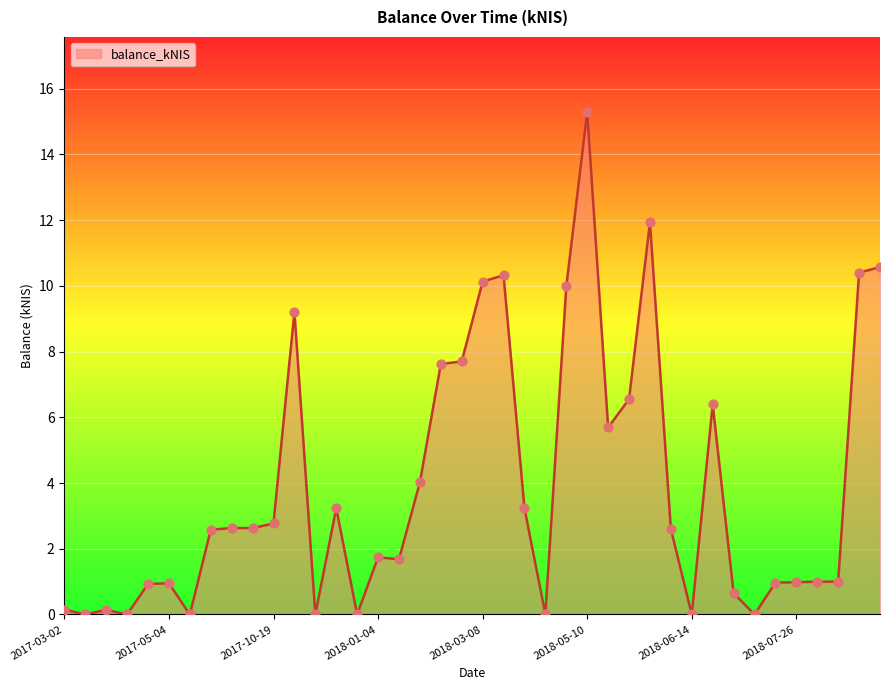

What is the greatest value displayed?

15.3